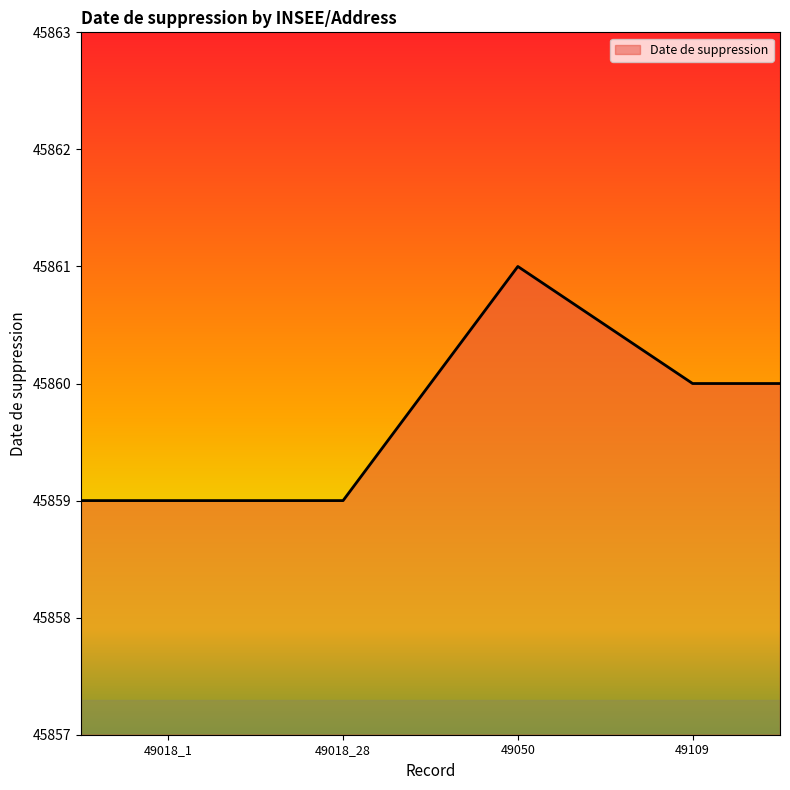

What is the minimum value shown in the chart?

45859